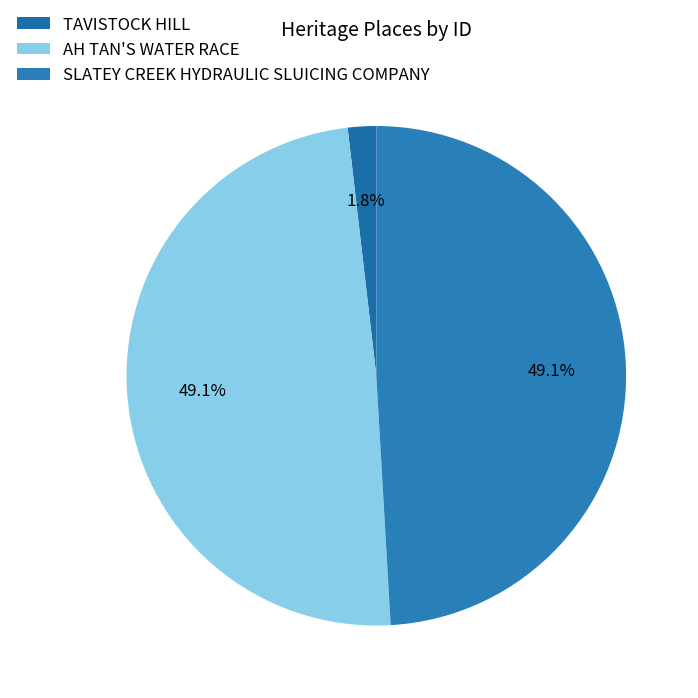

To the nearest percent, what is the combined percentage of SLATEY CREEK HYDRAULIC SLUICING COMPANY and TAVISTOCK HILL?

51%